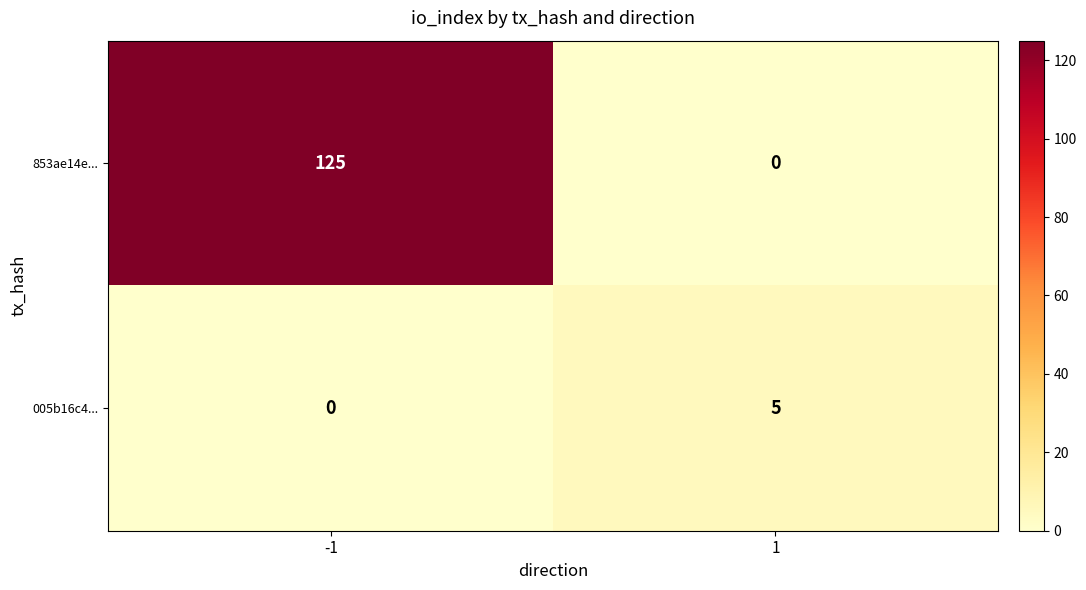

How many distinct data groups are displayed?

2